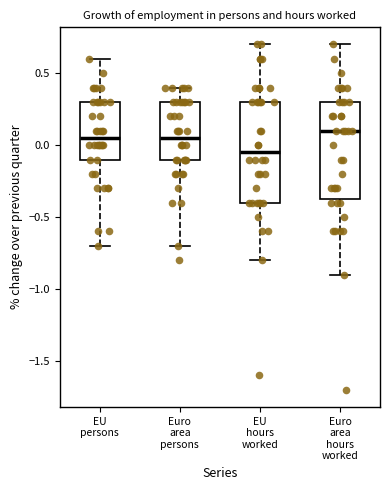

Reading left to right, read every box against the y-axis: the position of its median line, the range the box covers, and the ends of its whiskers. The values are not printed on the chart, so give them approximately, as read against the axis.

EU persons: median 0.05, box -0.10 to 0.30, whiskers -0.70 to 0.60
Euro area persons: median 0.05, box -0.10 to 0.30, whiskers -0.70 to 0.40
EU hours worked: median -0.05, box -0.40 to 0.30, whiskers -0.80 to 0.70
Euro area hours worked: median 0.10, box -0.35 to 0.30, whiskers -0.90 to 0.70